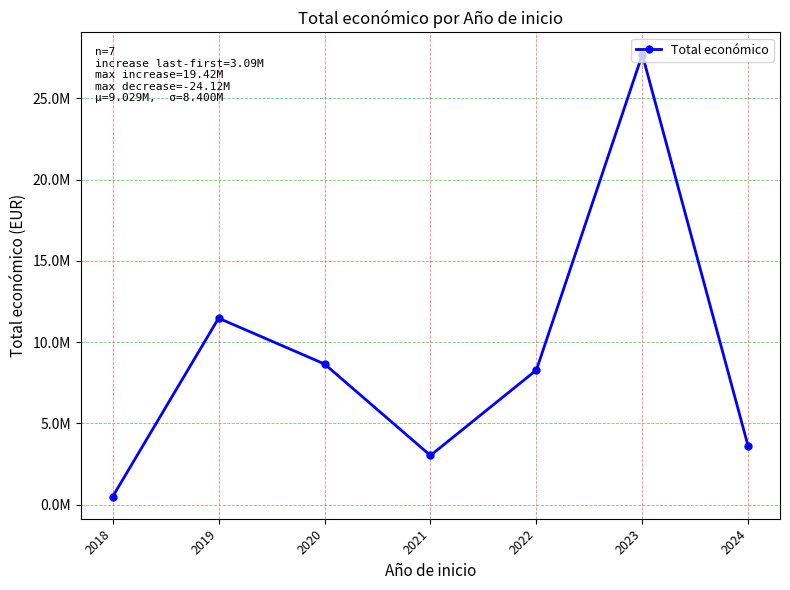

Is this an area chart (filled region under the line)?

No